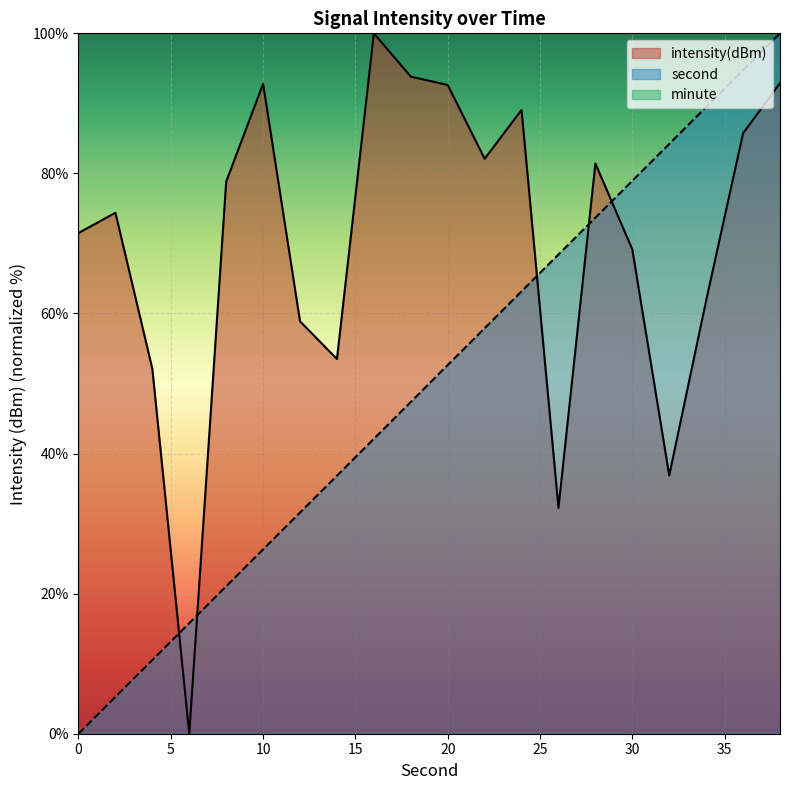

How many lines are shown in the chart?

3